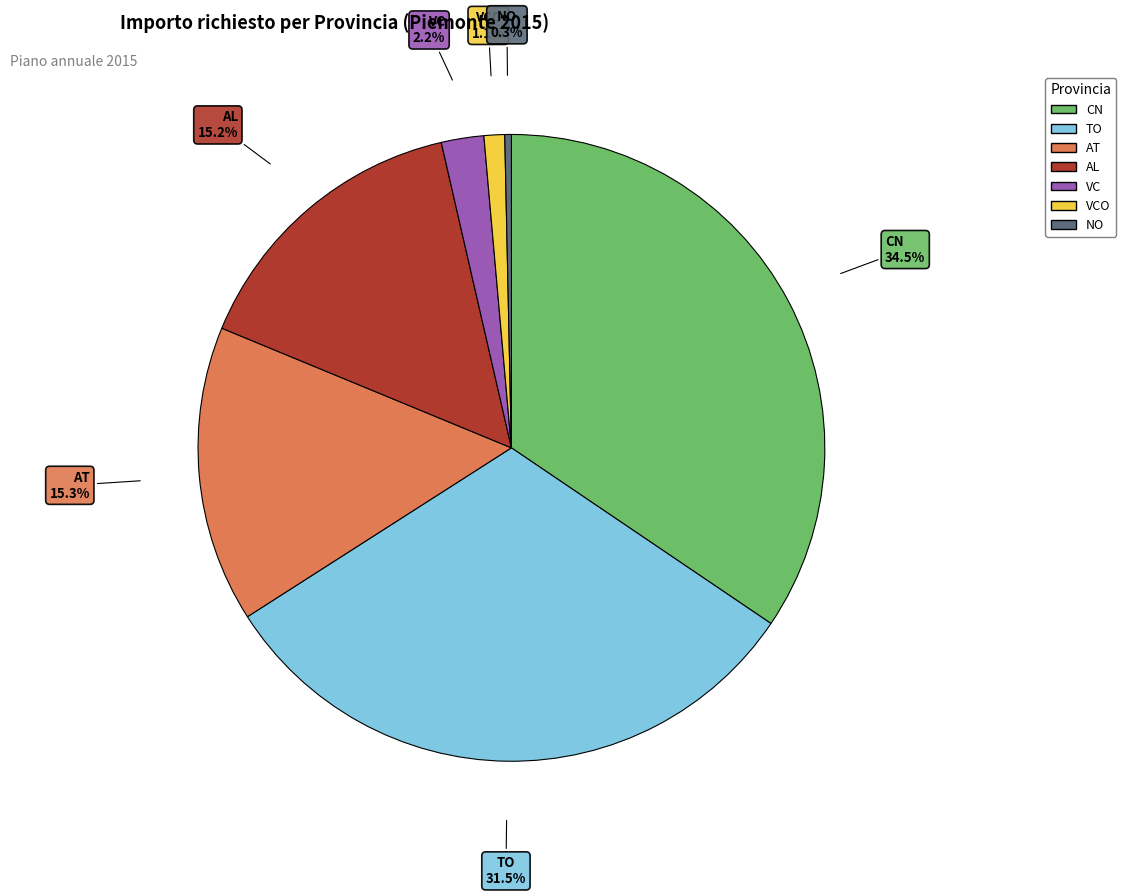

Is there any slice that represents more than half of the pie?

No